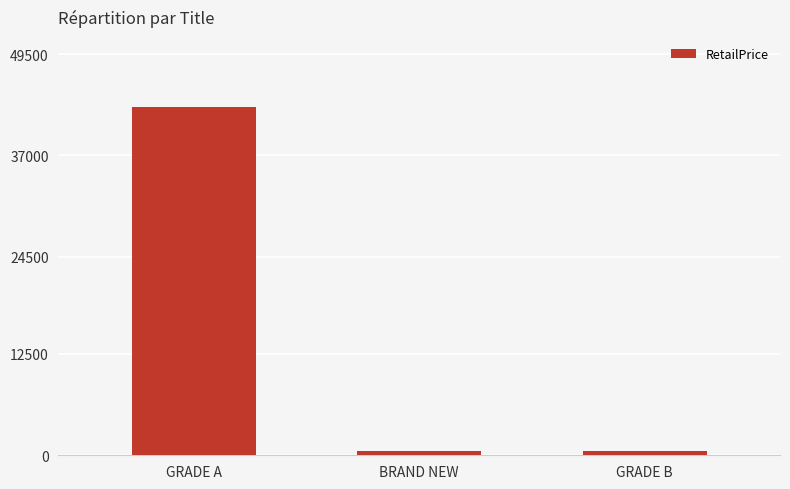

Which category has the highest value across all series?

GRADE A